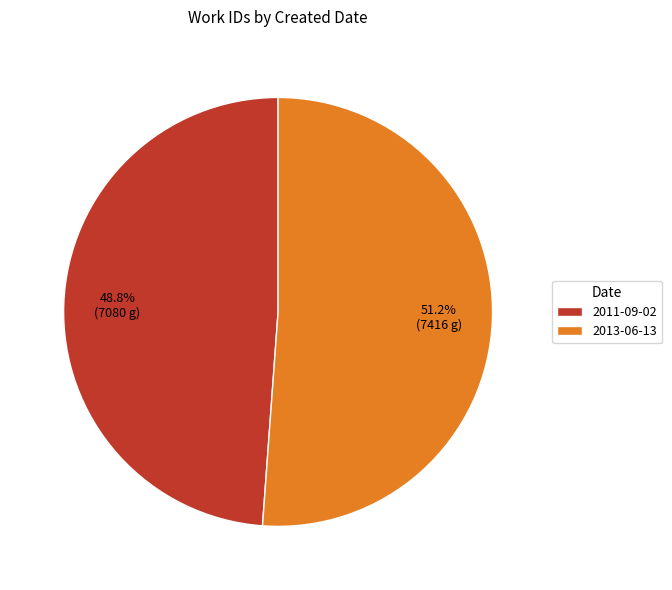

To the nearest percent, what is the combined percentage of 2011-09-02 and 2013-06-13?

100%